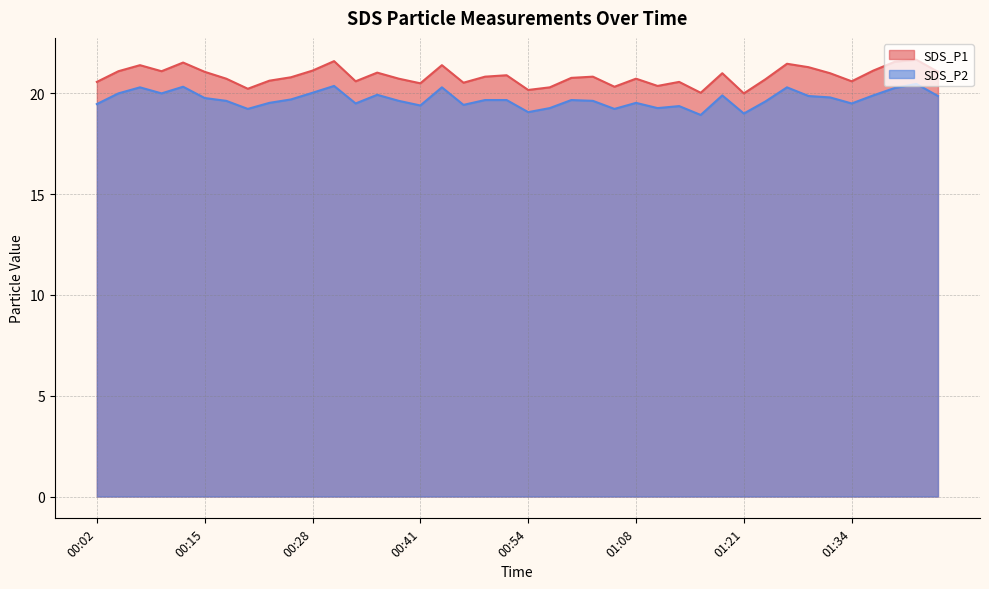

Does the chart display data point markers on the line(s)?

No